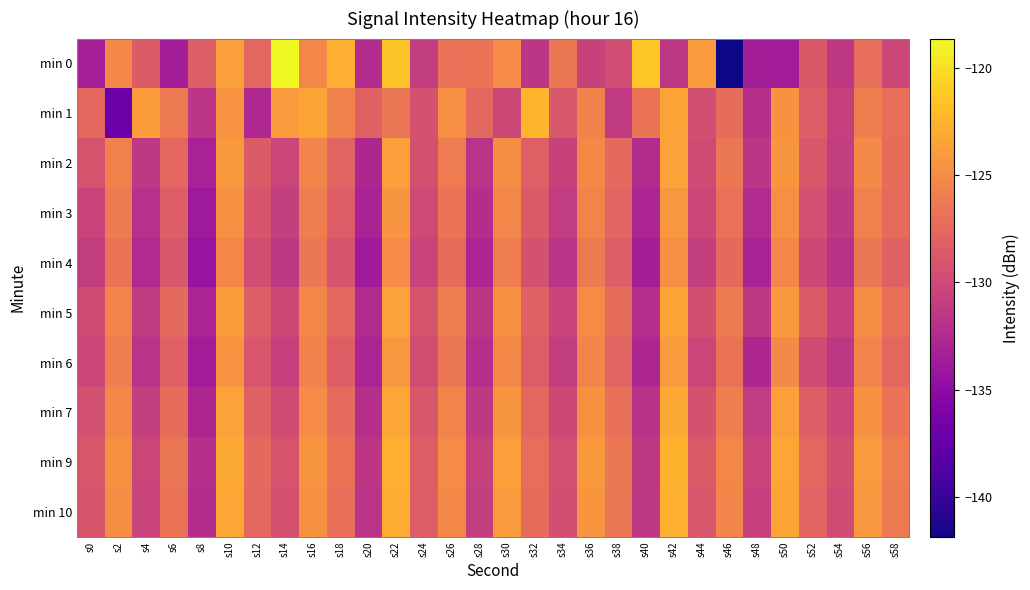

How many categories are shown in the chart?

30